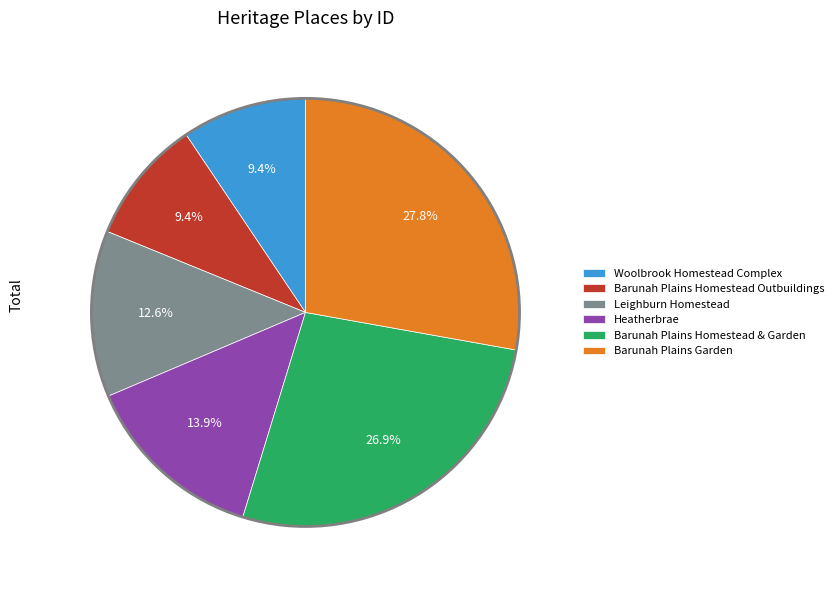

Is the sum of Barunah Plains Homestead Outbuildings and Woolbrook Homestead Complex greater than half?

No